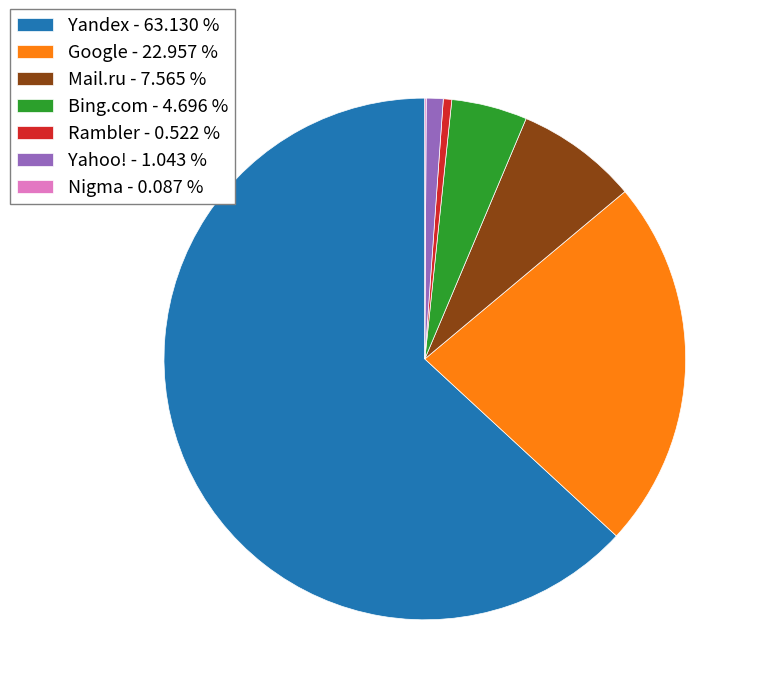

Which category accounts for the majority?

Yandex - 63.130 %